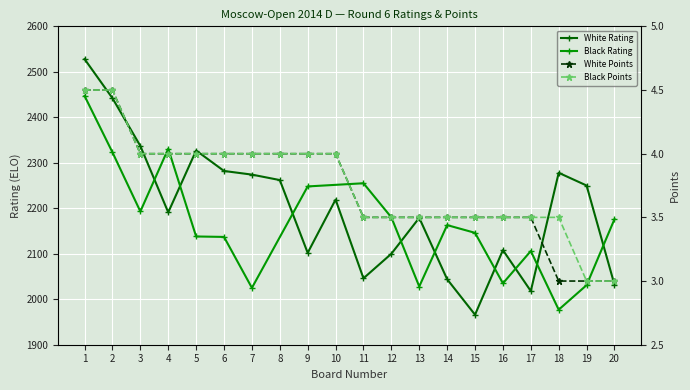

Which category has the highest value across all series?

1